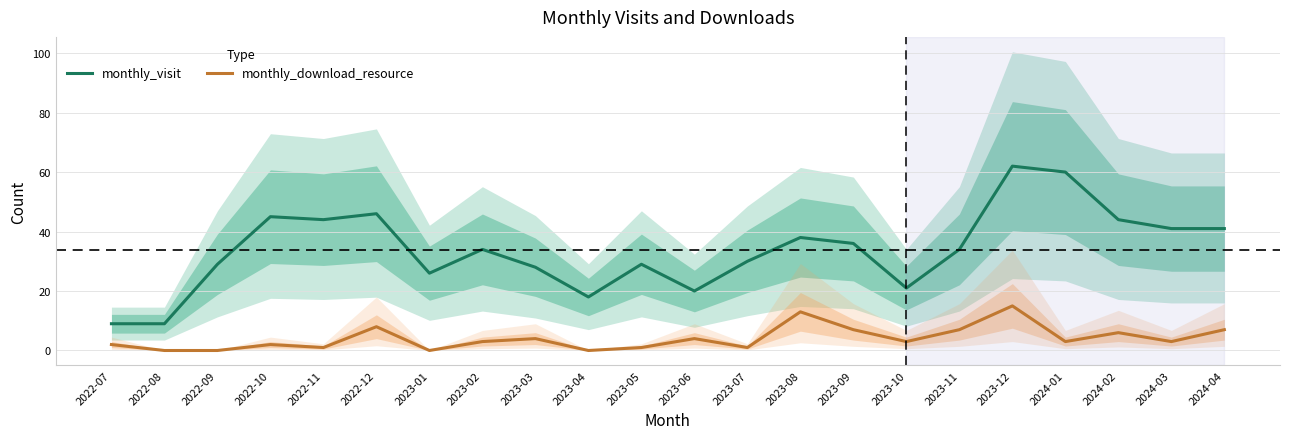

What is the difference between the maximum and second lowest values in the monthly_download_resource series?

15